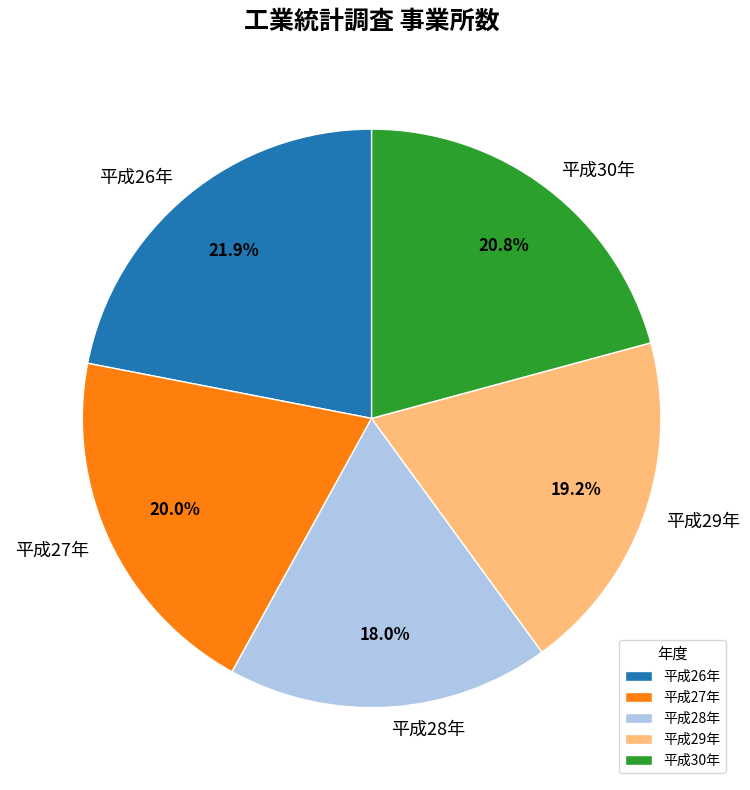

Does 平成29年 account for over 50% of the chart?

No